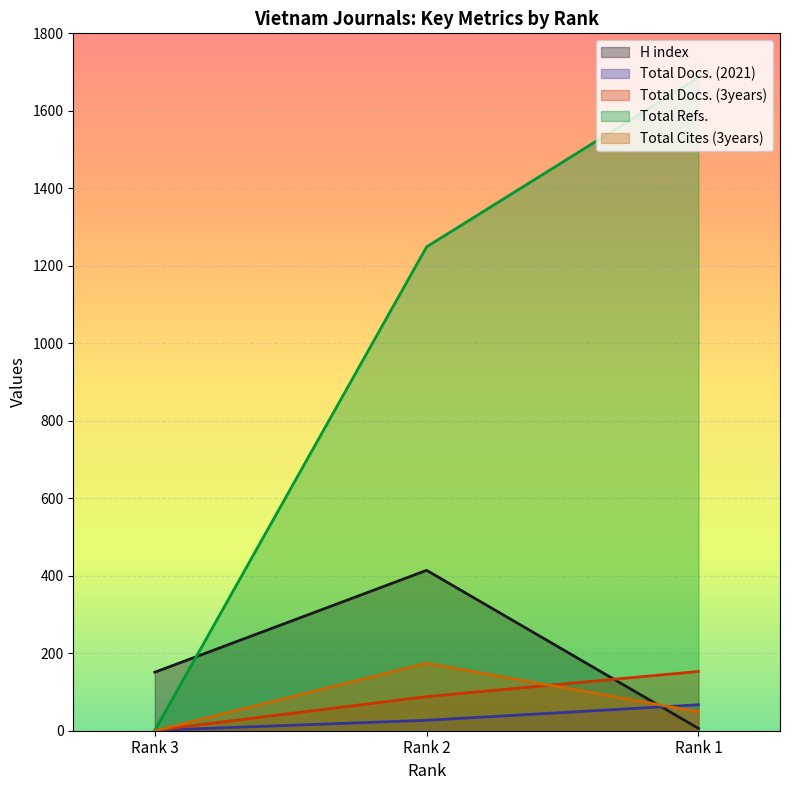

Rank the categories by Total Docs. (2021) value from lowest to highest.

Rank 3, Rank 2, Rank 1